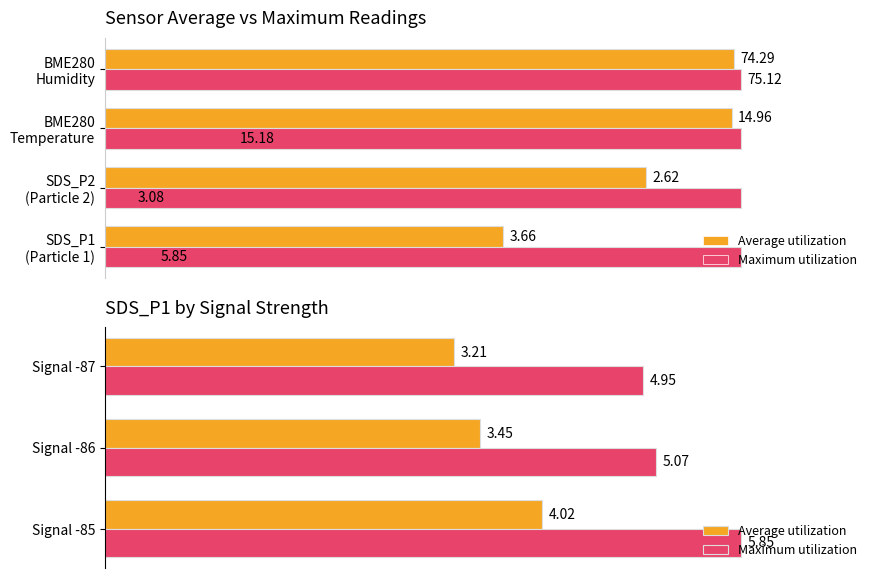

Is the value of Maximum utilization at Signal -85 greater than the value of Average utilization at Signal -85?

Yes